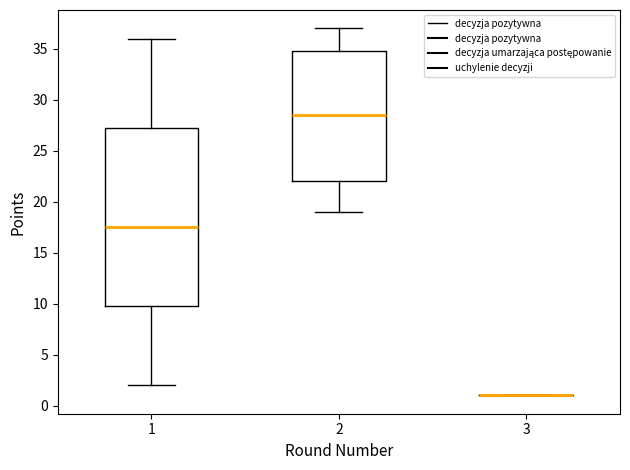

Reading left to right, transcribe this box plot: for each box, give where its median line is, the range the box spans, and where its two whiskers end, as read against the y-axis. The values are not printed on the chart, so give them approximately, as read against the axis.

1: median 17.5, box 10.0 to 27.5, whiskers 2.0 to 36.0
2: median 28.5, box 22.0 to 35.0, whiskers 19.0 to 37.0
3: box collapsed to a line at 1.0, whiskers 1.0 to 1.0